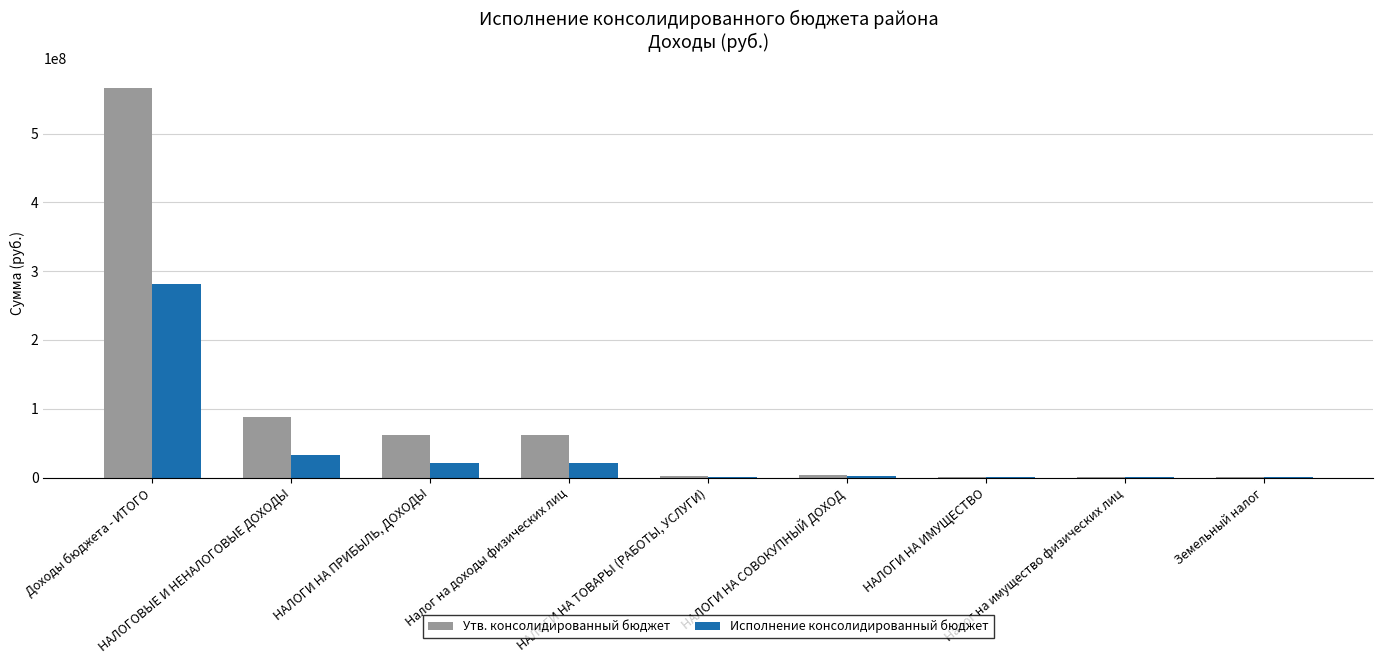

What is the maximum value shown in the chart?

566356905.0